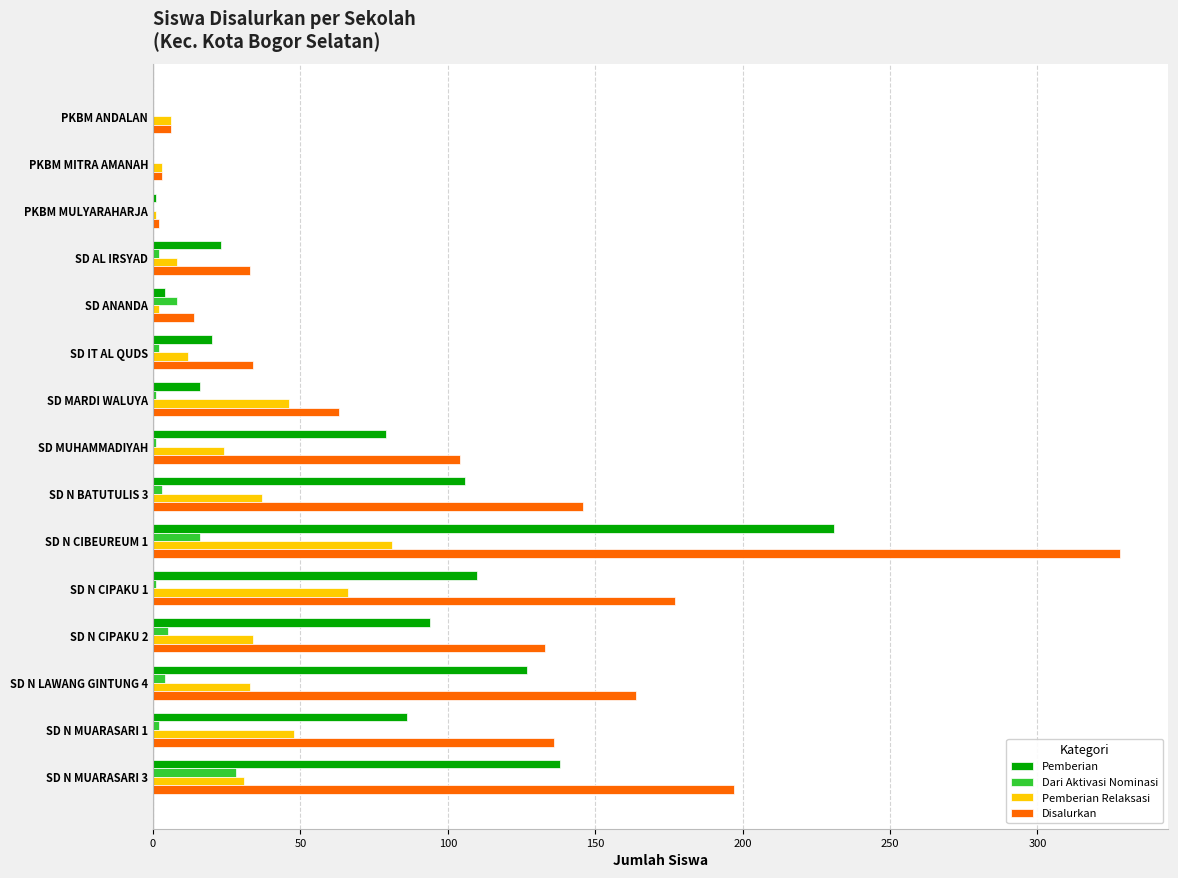

The Disalurkan series shows 63 at SD MARDI WALUYA. True or false?

True